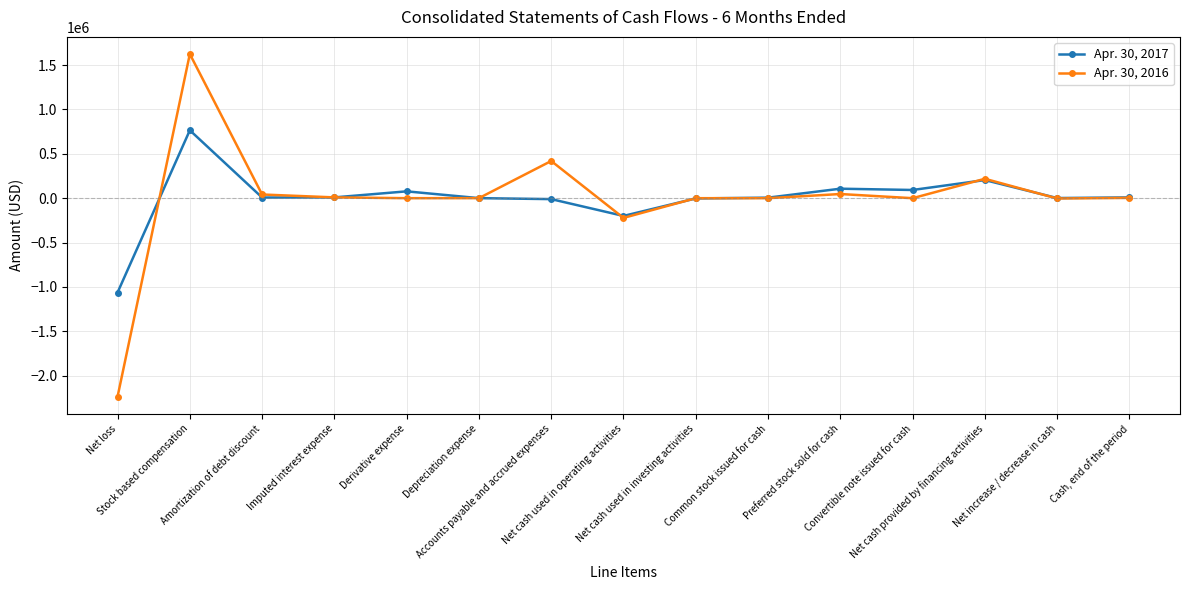

List the series in order of their overall mean, highest first.

Apr. 30, 2017, Apr. 30, 2016